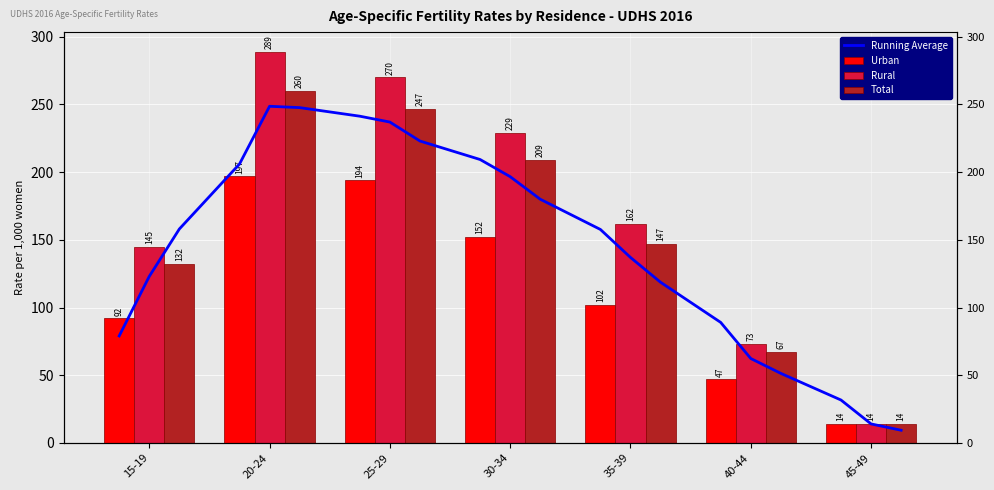

What is the maximum value for Total?

260